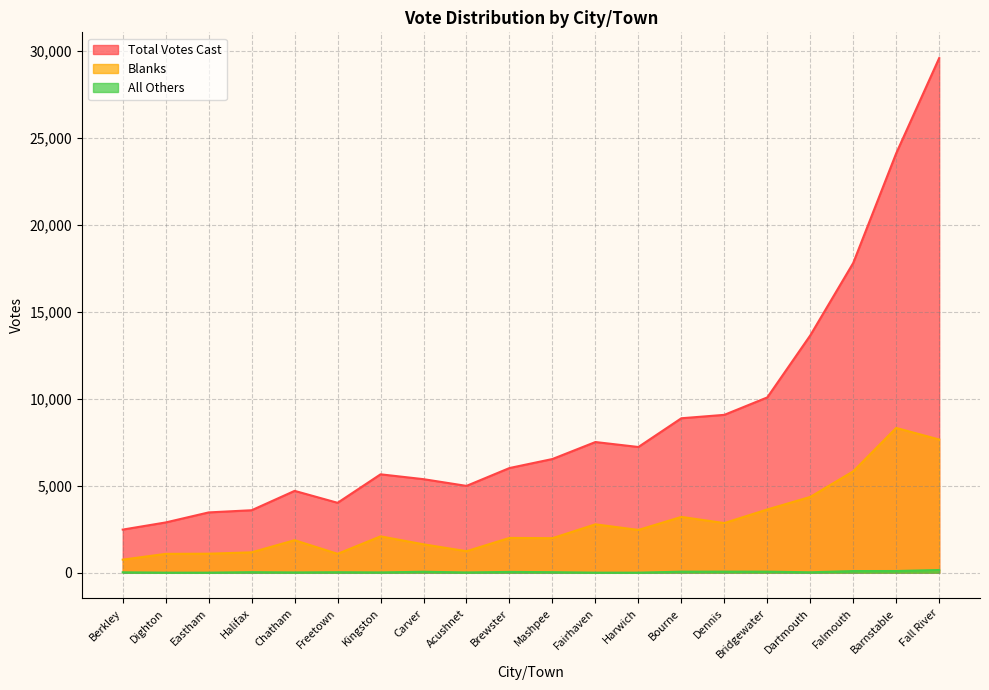

Which series changed the most between Carver and Chatham?

Total Votes Cast